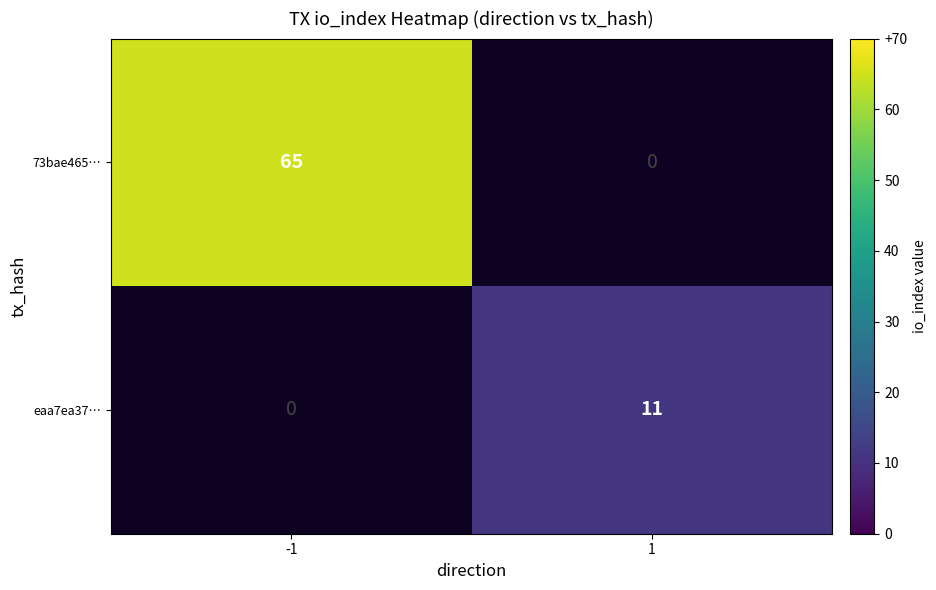

The 73bae465… series shows 65 at -1. True or false?

True